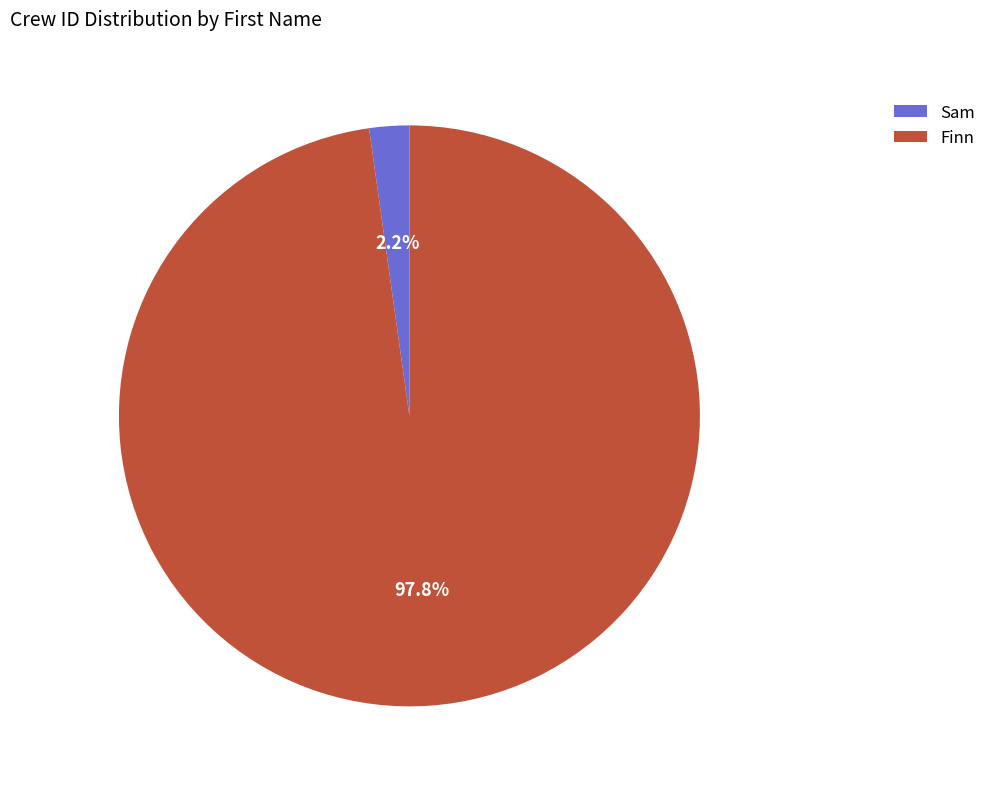

To the nearest percent, what is the combined percentage of Finn and Sam?

100%